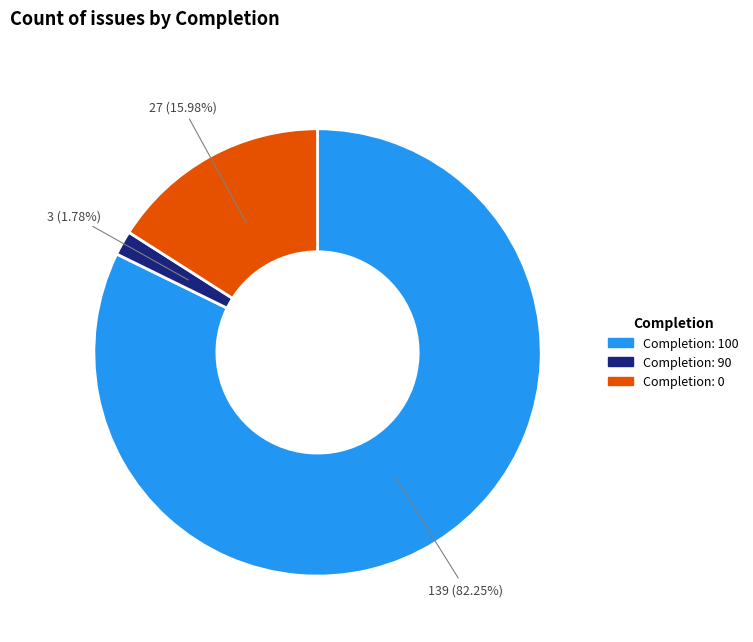

Is there any slice that represents more than half of the pie?

Yes